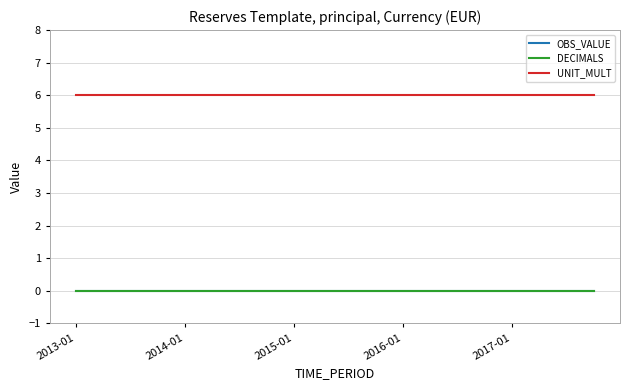

Which series has the largest total across all categories?

UNIT_MULT